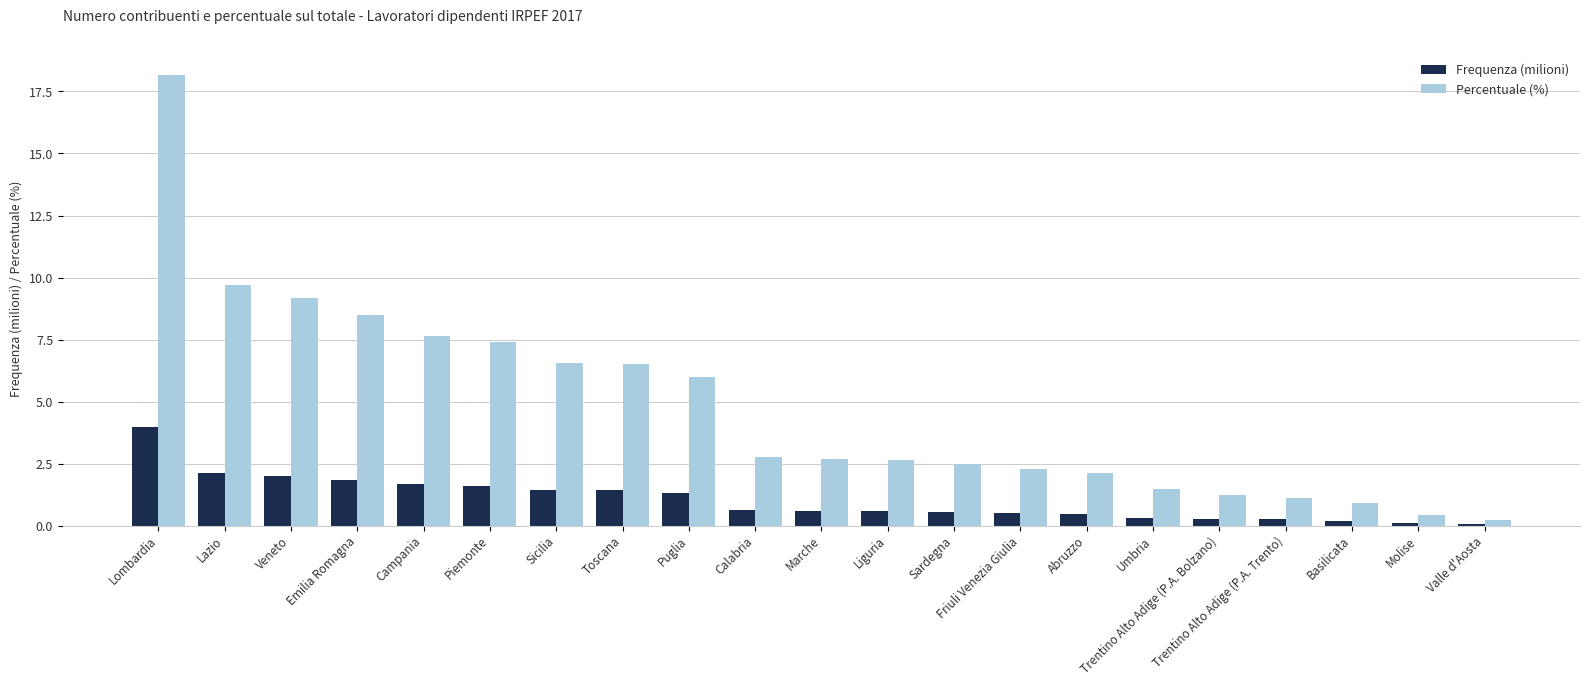

Read the Frequenza (milioni) value at Basilicata.

0.2